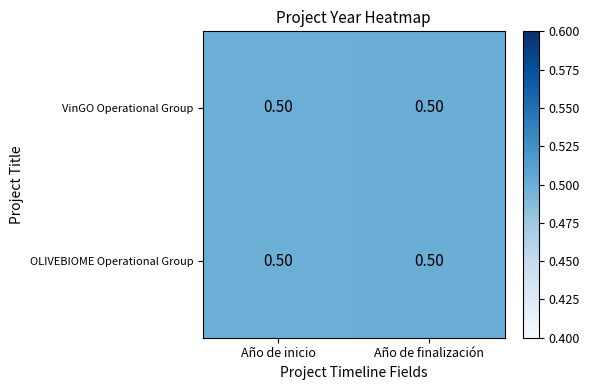

Reading right to left, list all the values displayed in this chart.

VinGO Operational Group: Año de finalización=0.5	Año de inicio=0.5
OLIVEBIOME Operational Group: Año de finalización=0.5	Año de inicio=0.5